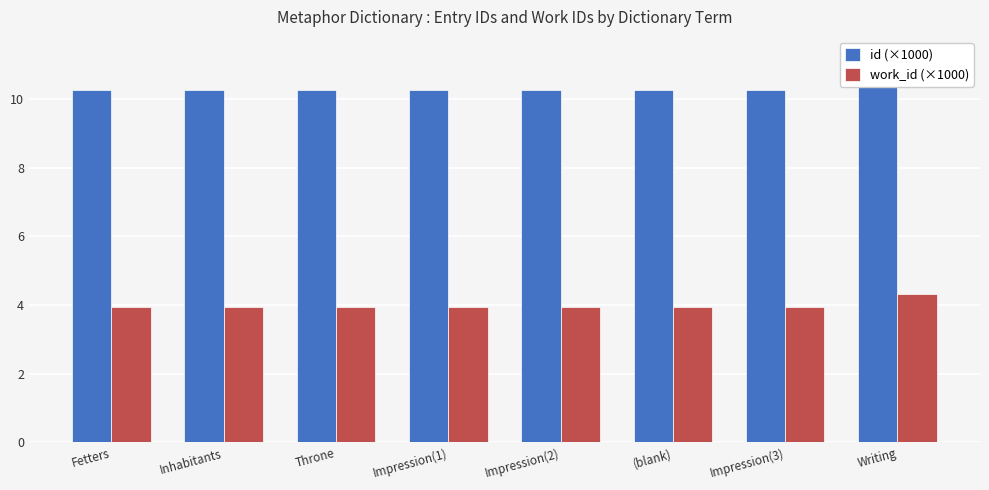

Which series has the largest total across all categories?

id (×1000)